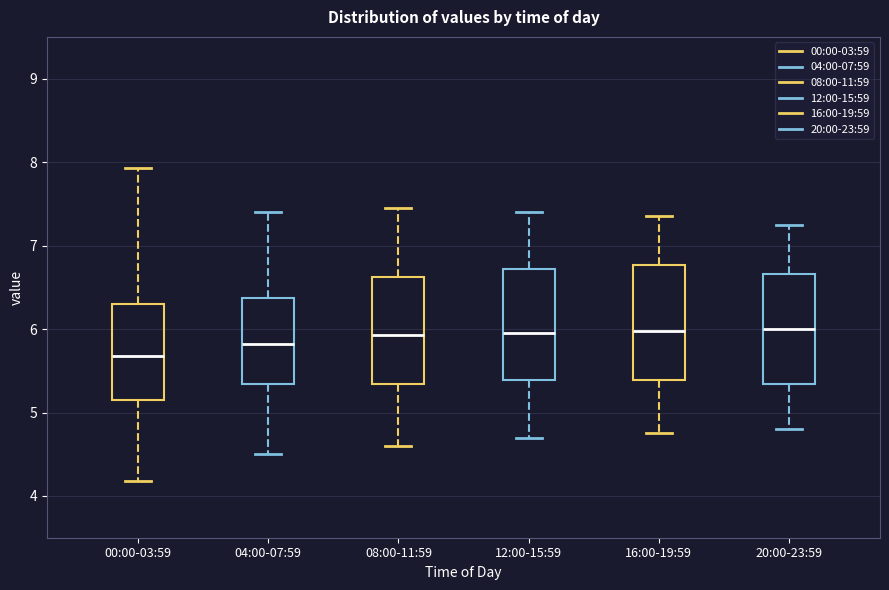

Reading left to right, read every box against the y-axis: the position of its median line, the range the box covers, and the ends of its whiskers. The values are not printed on the chart, so give them approximately, as read against the axis.

00:00-03:59: median 5.7, box 5.2 to 6.3, whiskers 4.2 to 7.9
04:00-07:59: median 5.8, box 5.3 to 6.4, whiskers 4.5 to 7.4
08:00-11:59: median 5.9, box 5.3 to 6.6, whiskers 4.6 to 7.5
12:00-15:59: median 6.0, box 5.4 to 6.7, whiskers 4.7 to 7.4
16:00-19:59: median 6.0, box 5.4 to 6.8, whiskers 4.8 to 7.4
20:00-23:59: median 6.0, box 5.3 to 6.7, whiskers 4.8 to 7.3